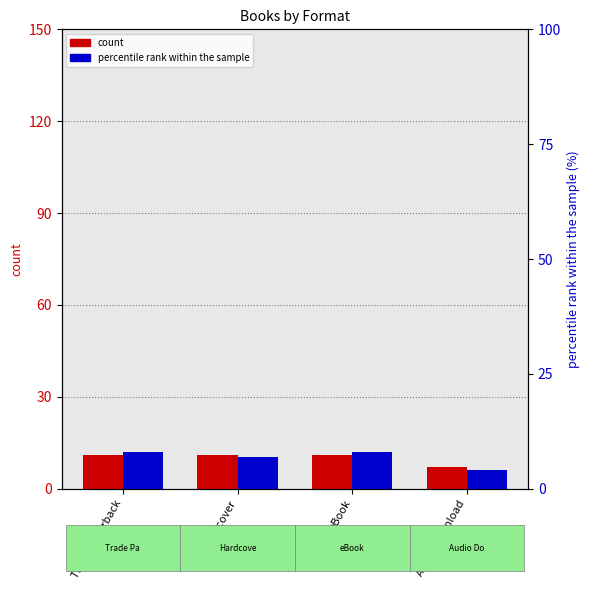

What is the total value across all series at Trade Paperback?

19